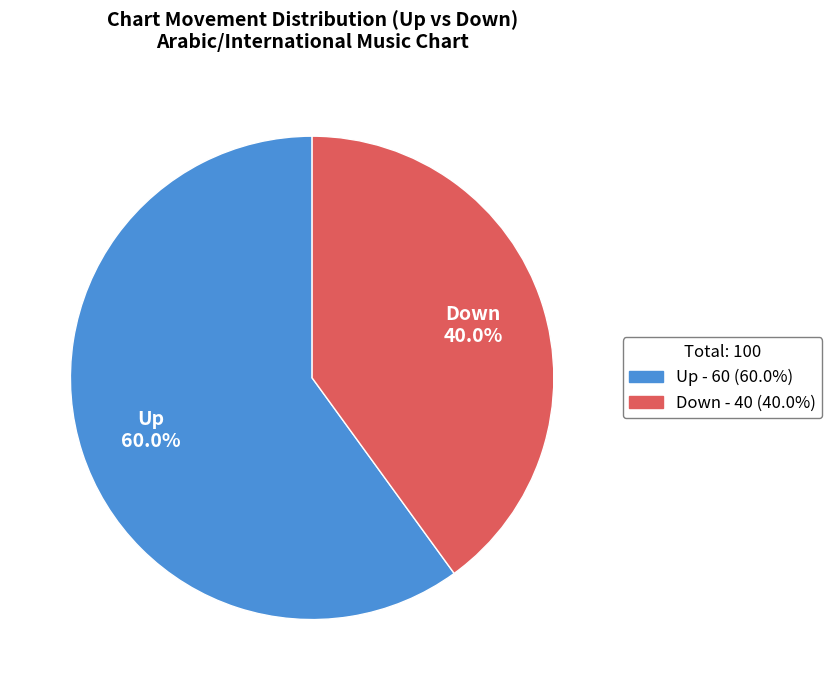

Which category has the biggest portion of the pie?

up